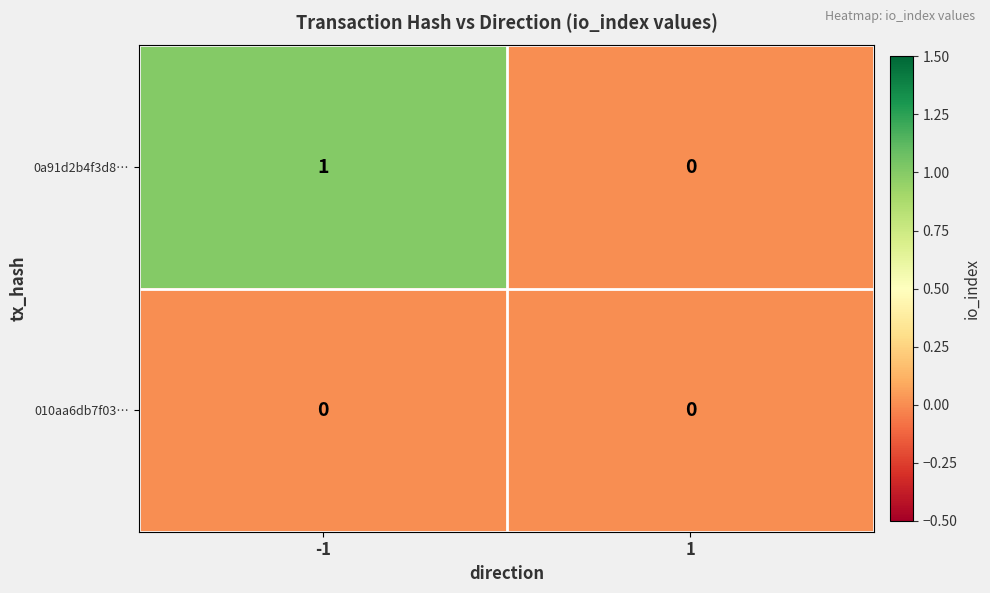

Which series has the largest range (max minus min)?

0a91d2b4f3d8…